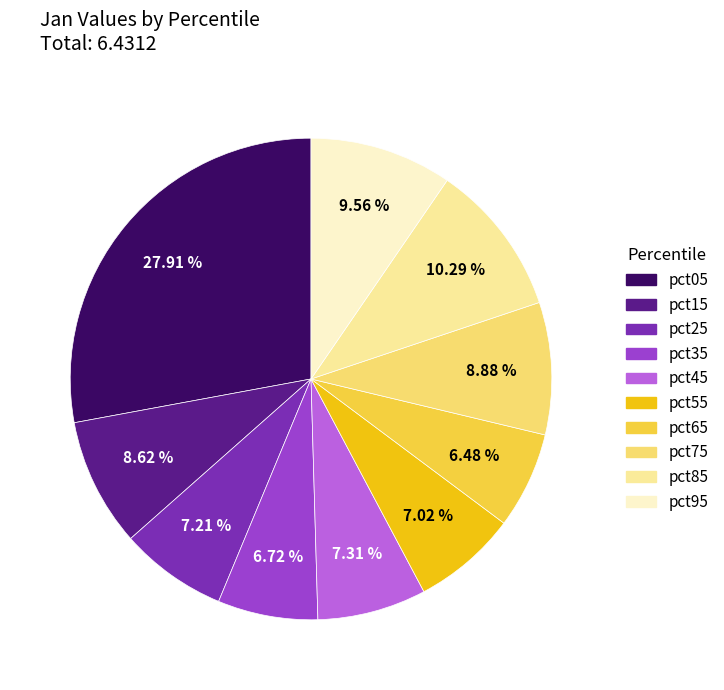

Is there any slice that represents more than half of the pie?

No